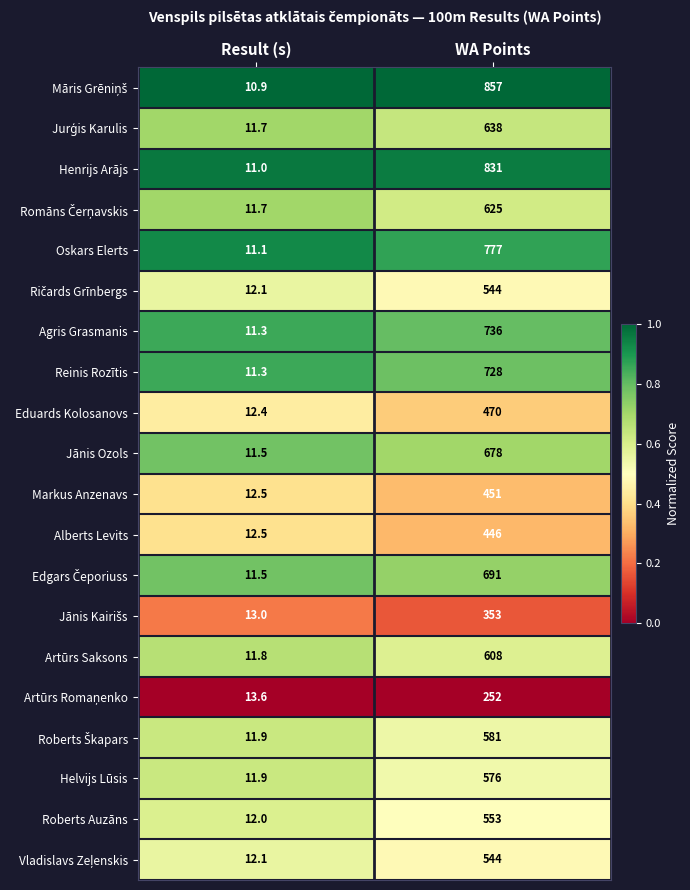

The Eduards Kolosanovs series shows 22.1 at Result (s). True or false?

False